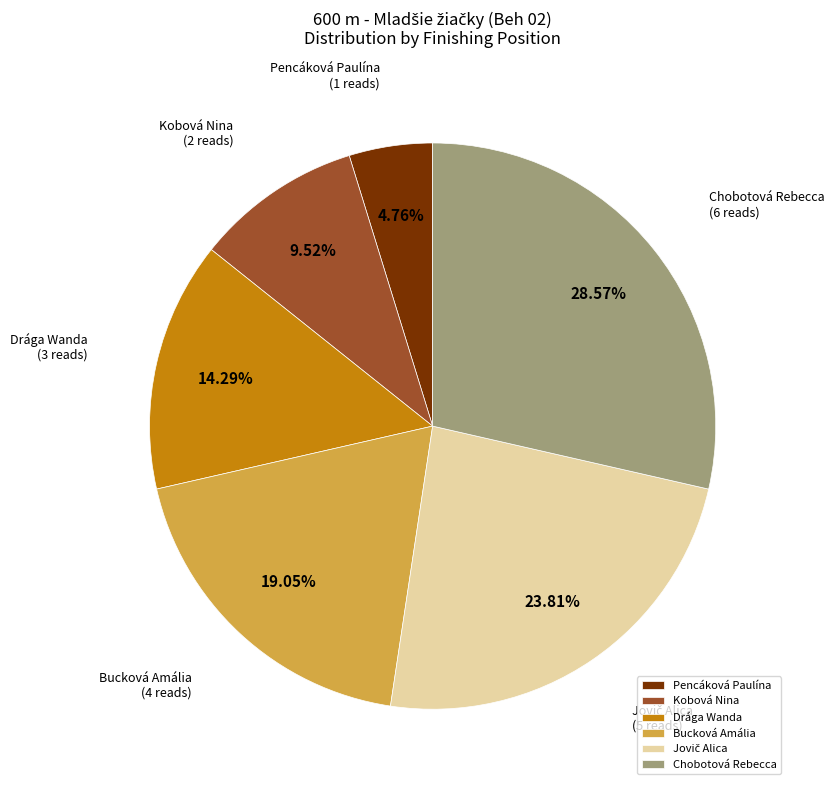

Between Pencáková Paulína and Kobová Nina, which is larger?

Kobová Nina